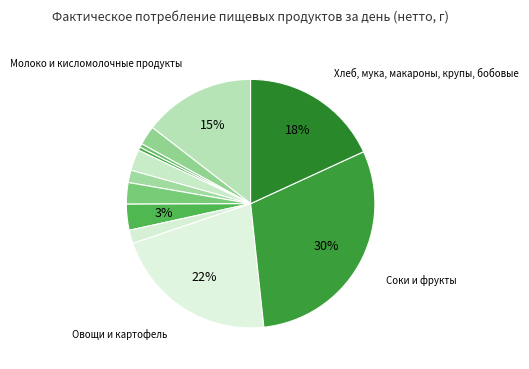

How many segments does this pie chart have?

12